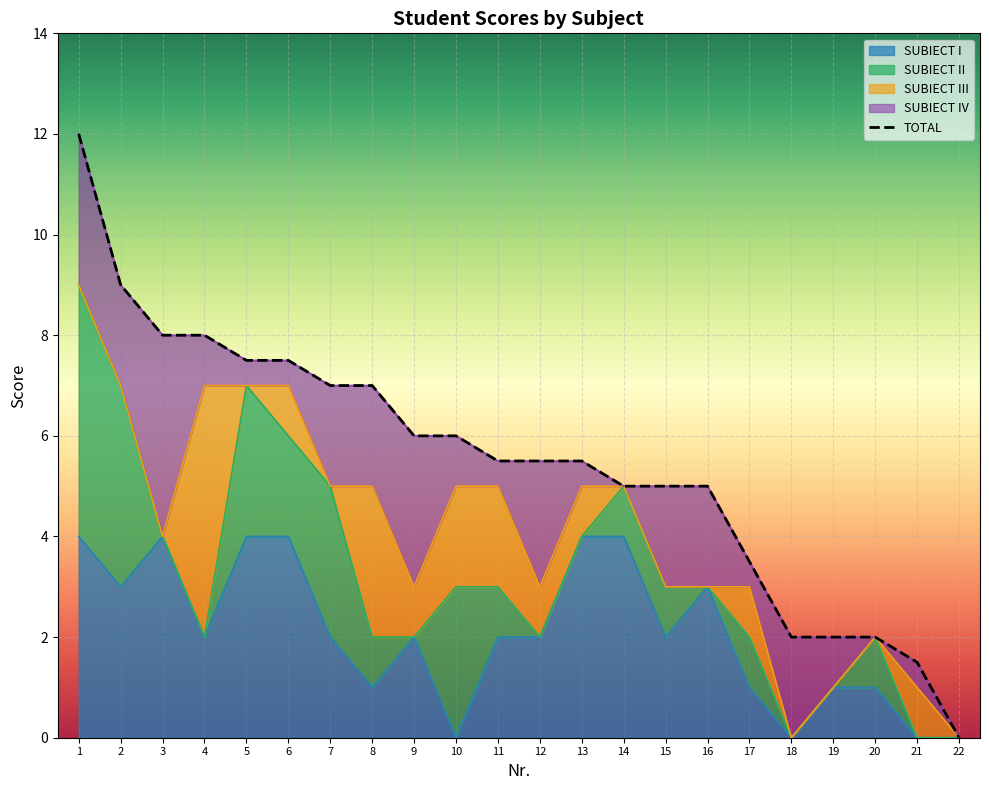

The value of SUBIECT IV at 22 is -1.5. True or false?

False